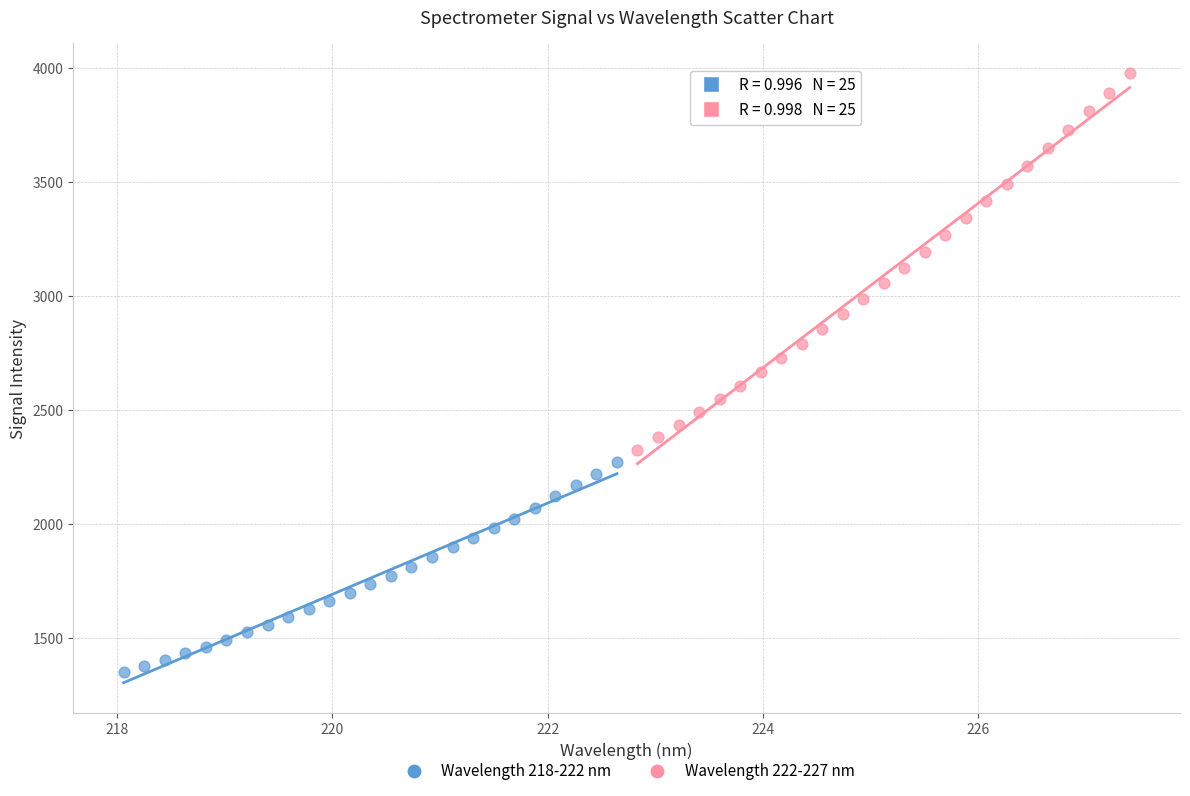

Which series contains the highest Y value?

Wavelength 222-227 nm